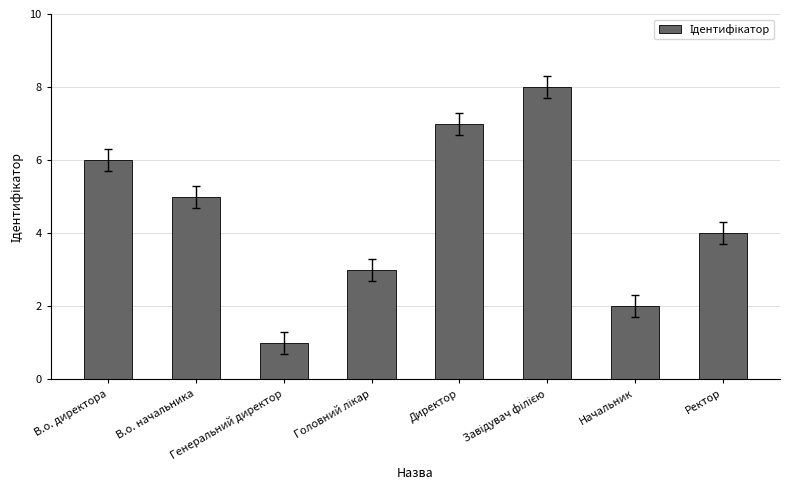

What is the sum of the values at В.о. директора and Генеральний директор?

7